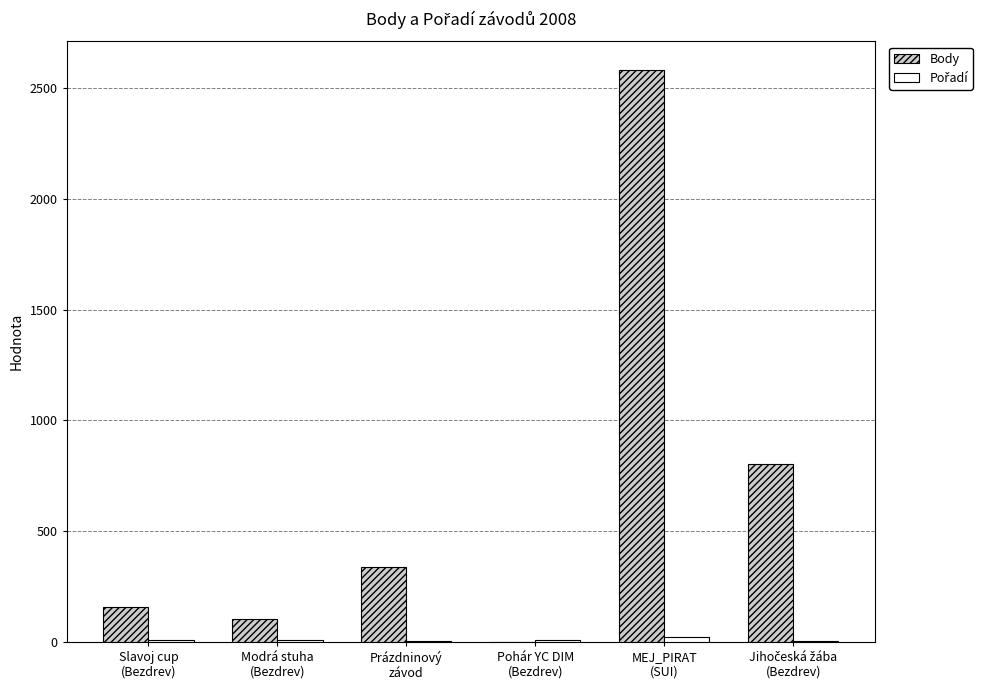

Which series has the largest total across all categories?

Body